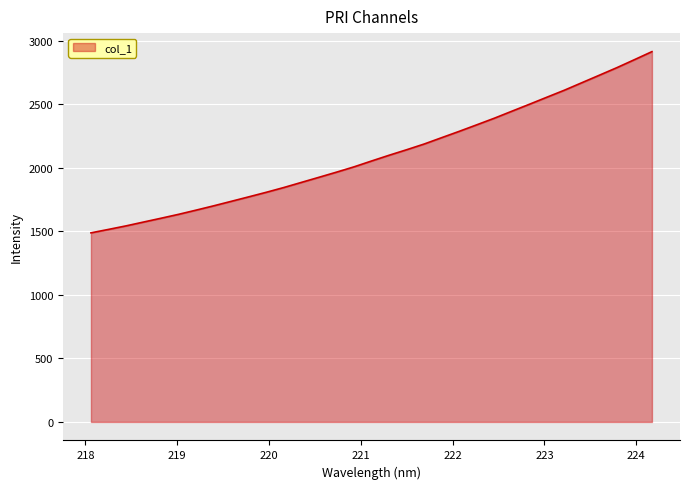

How many lines are shown in the chart?

1